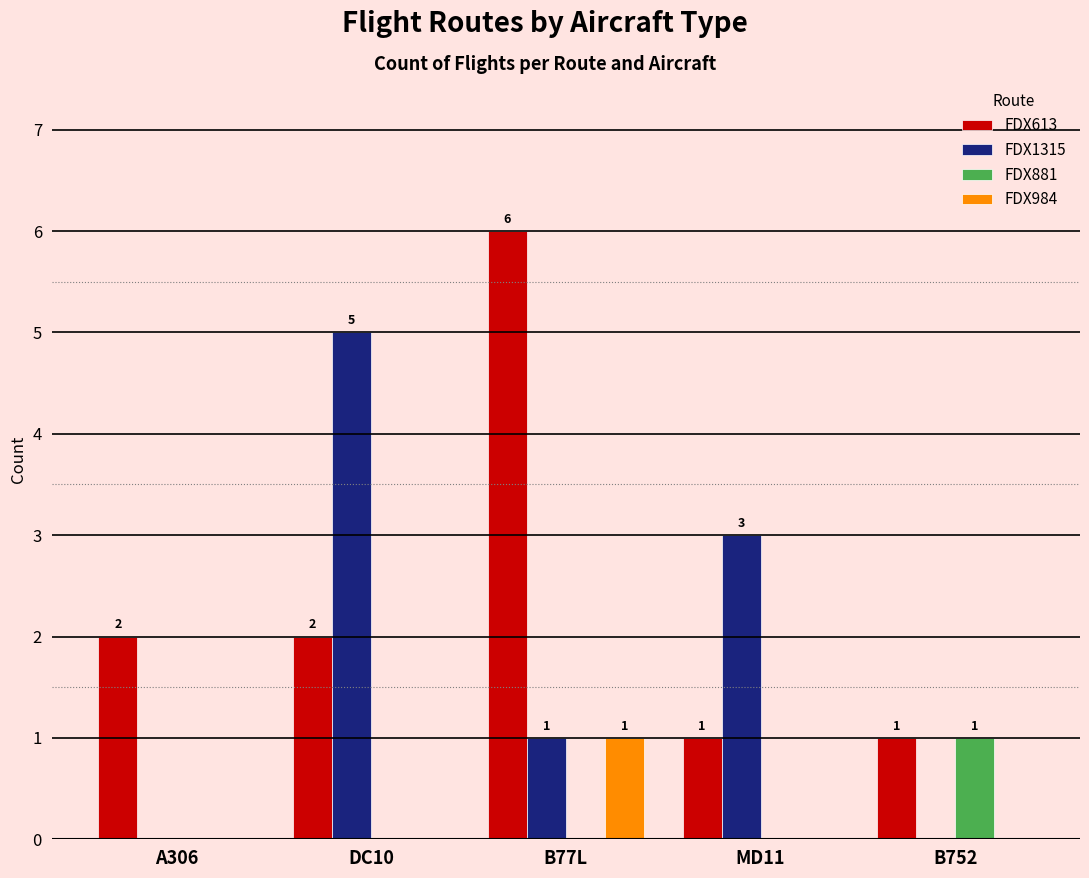

At which category is the sum across all series the highest?

B77L